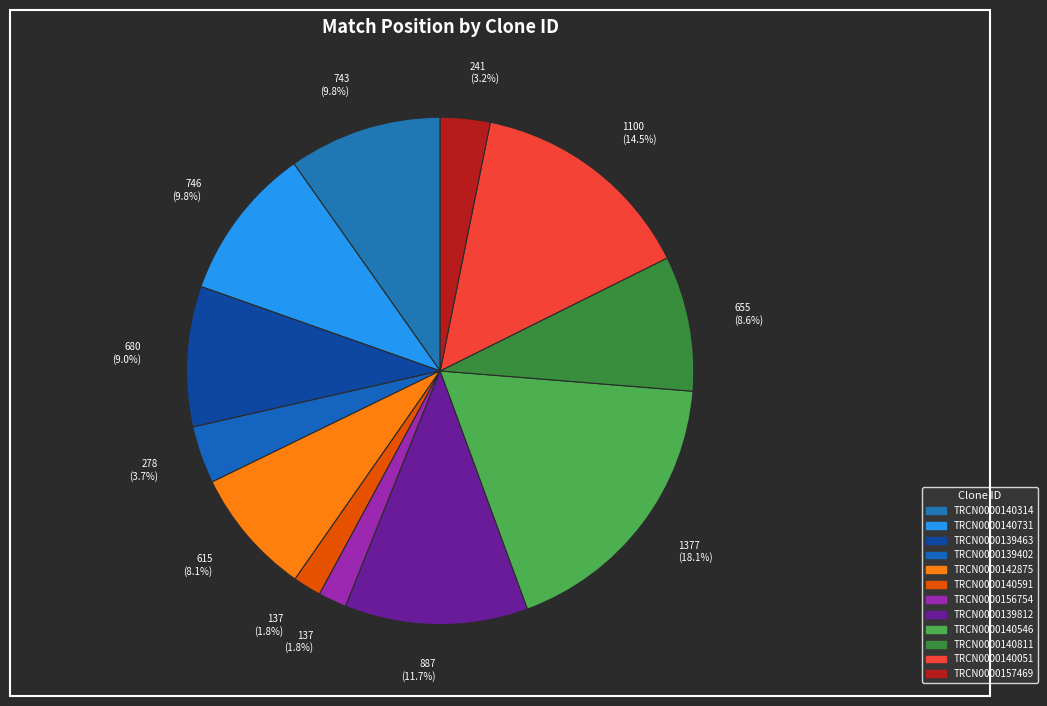

Which category has the biggest portion of the pie?

TRCN0000140546